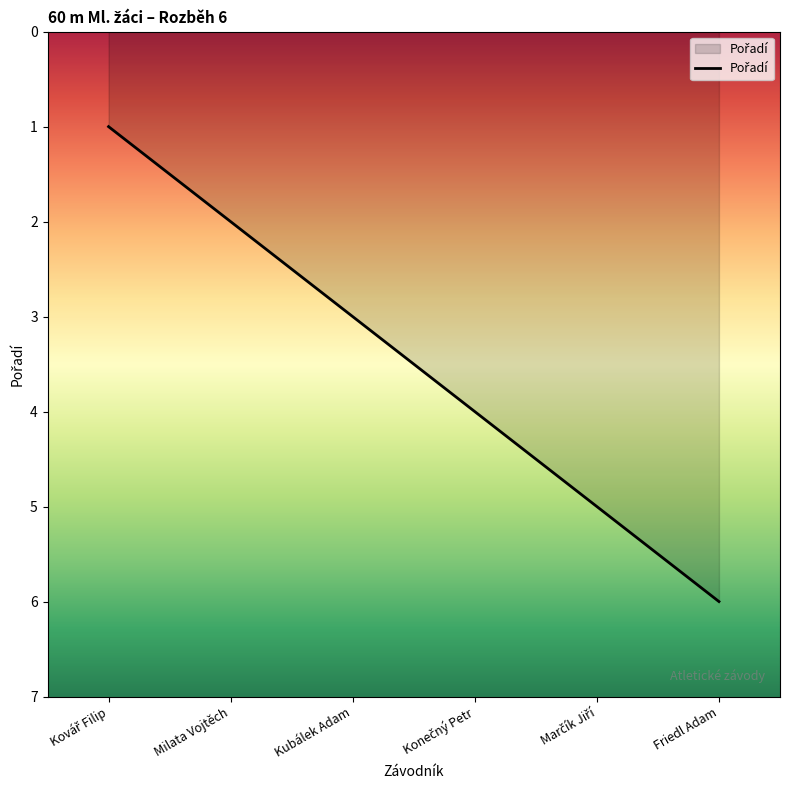

What is the maximum value shown in the chart?

6